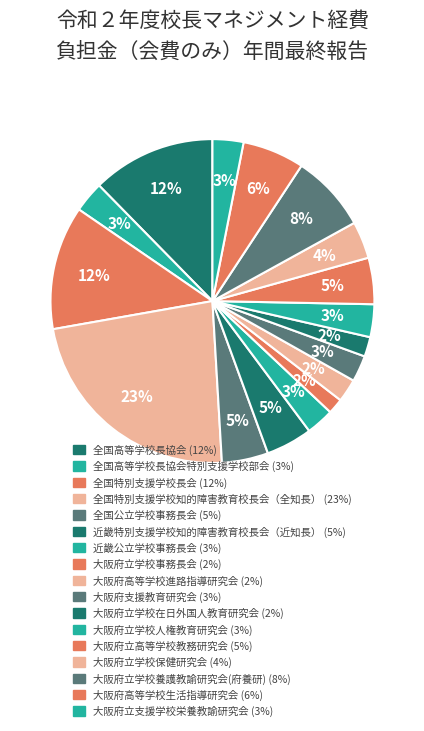

What is the smallest slice in the pie chart?

大阪府立学校事務長会